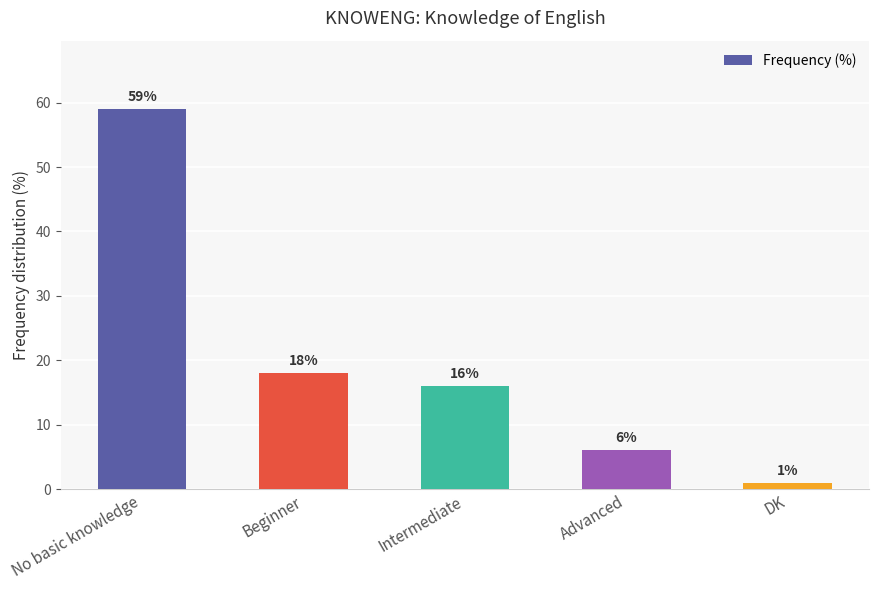

What is the sum of the values at Intermediate and Advanced?

22